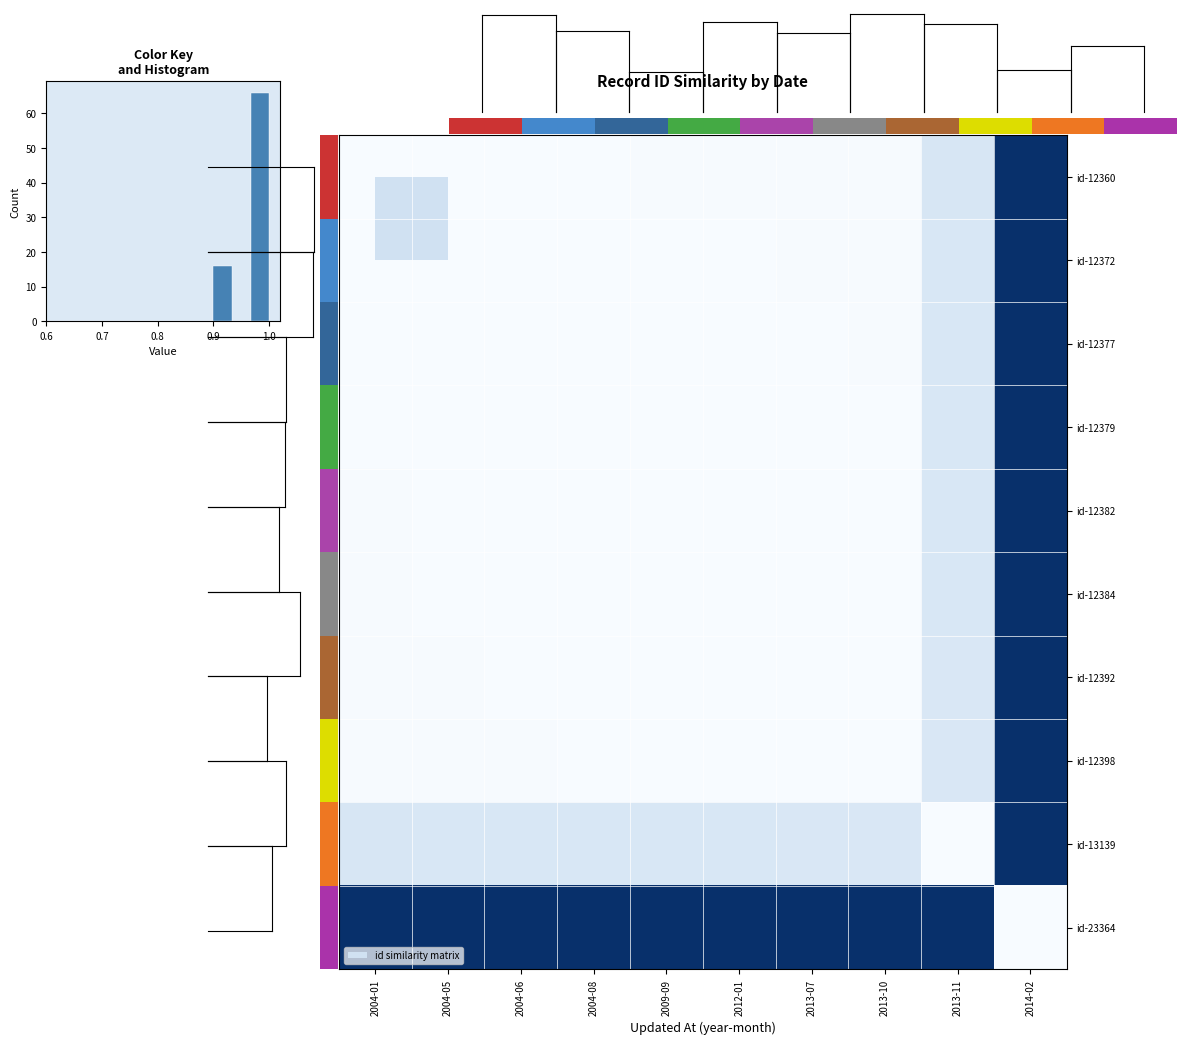

Which category has the lowest value across all series?

2014-02